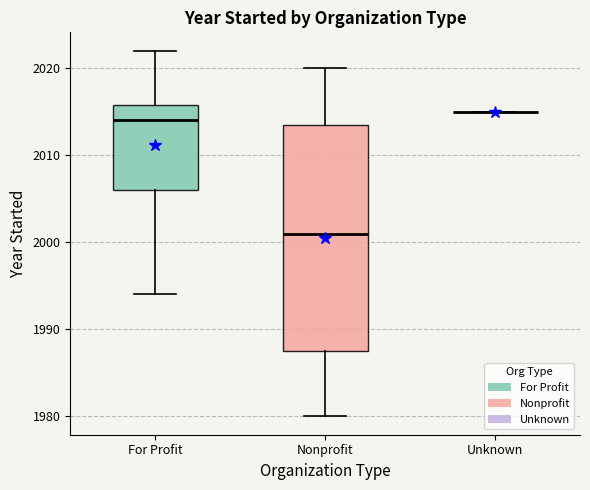

Which box is the tallest, from its lower edge to its upper edge?

Nonprofit